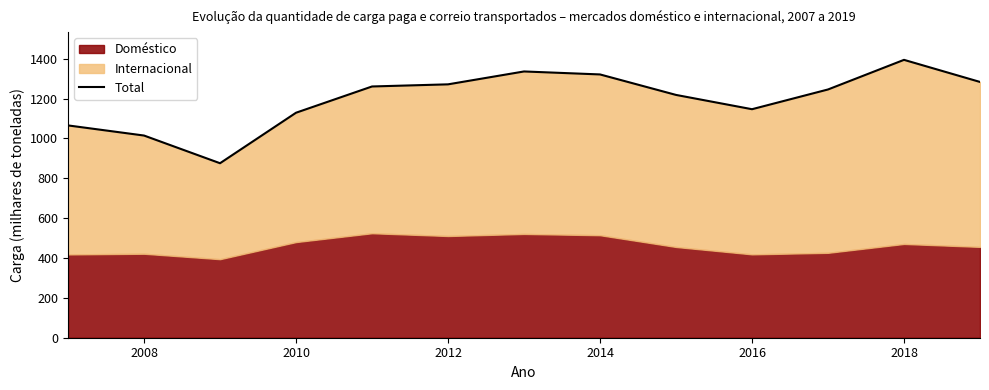

What is the sum of all values?

15561.6